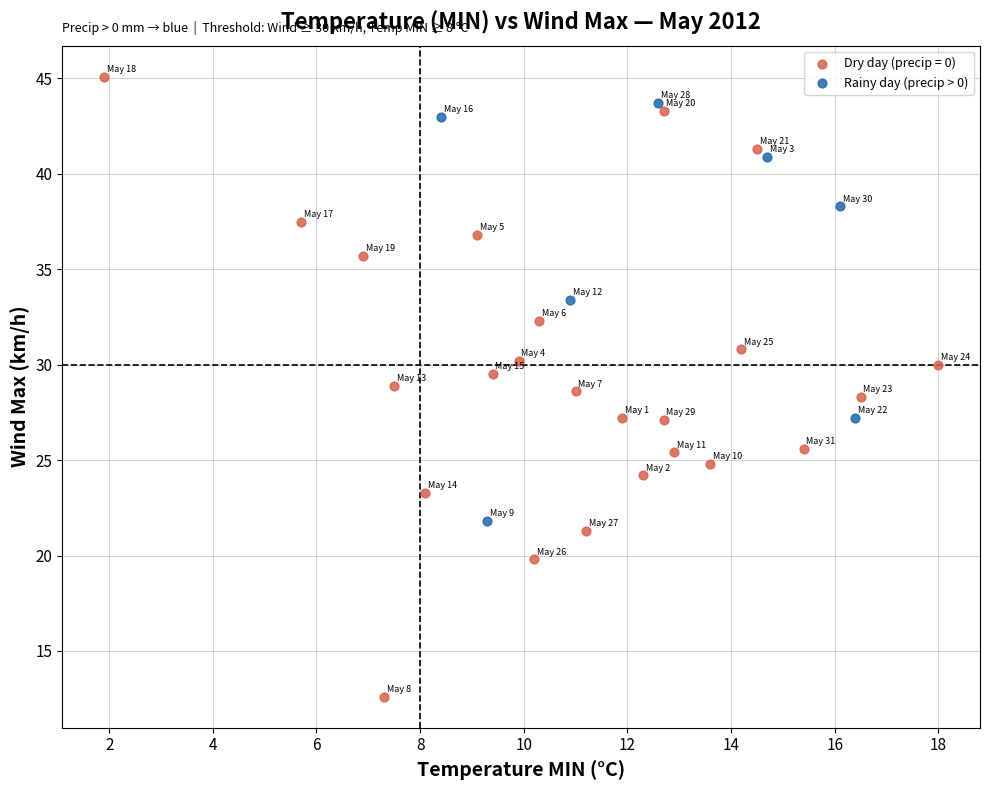

Which series contains the lowest Y value?

Dry day (precip = 0)